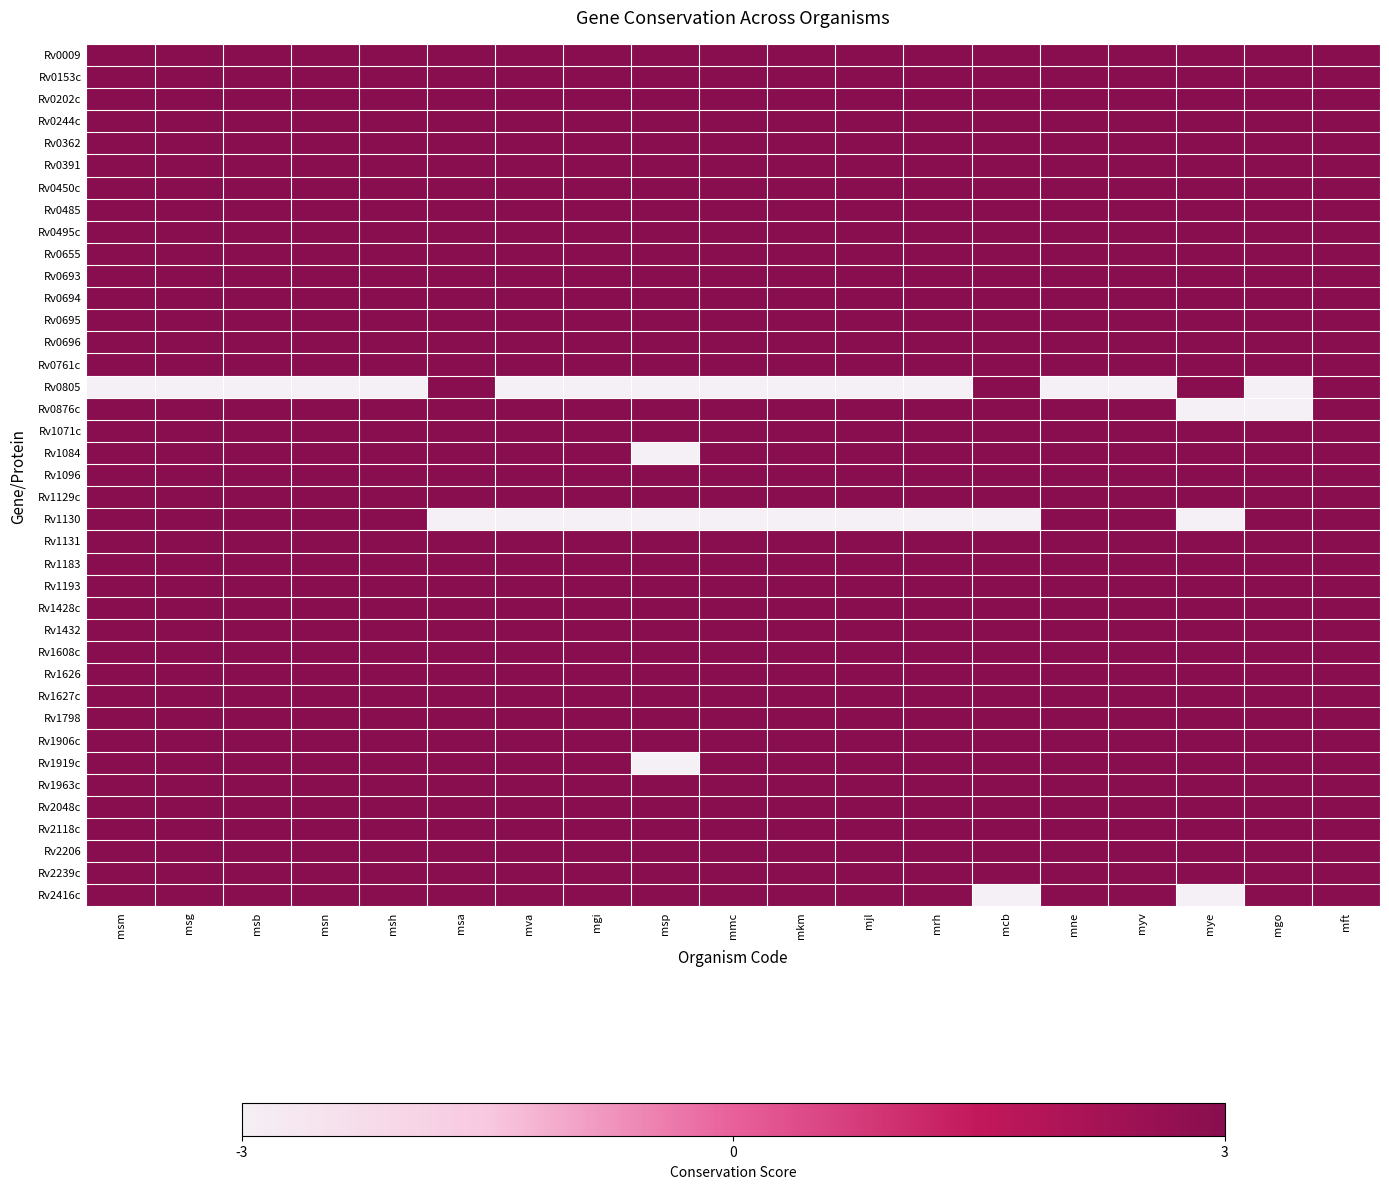

What is the spread (max minus min) of values at mmc?

1